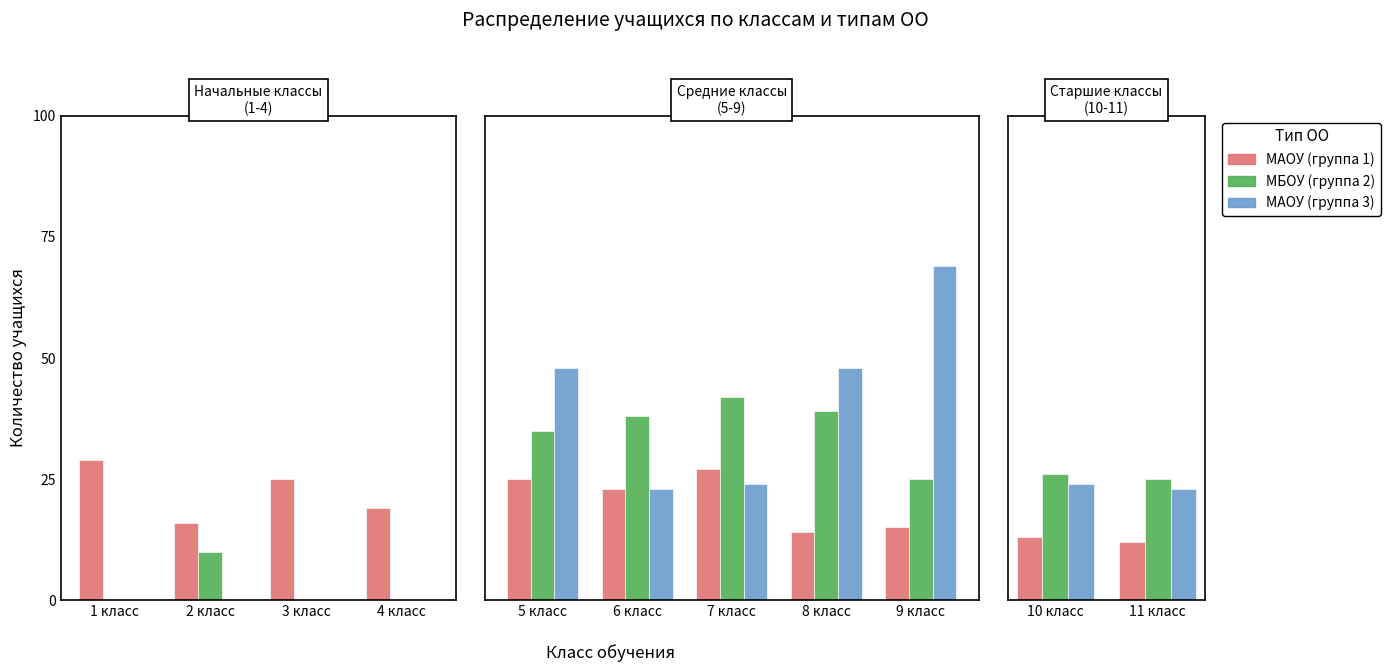

What is the average value of the МАОУ (группа 3) series?

24